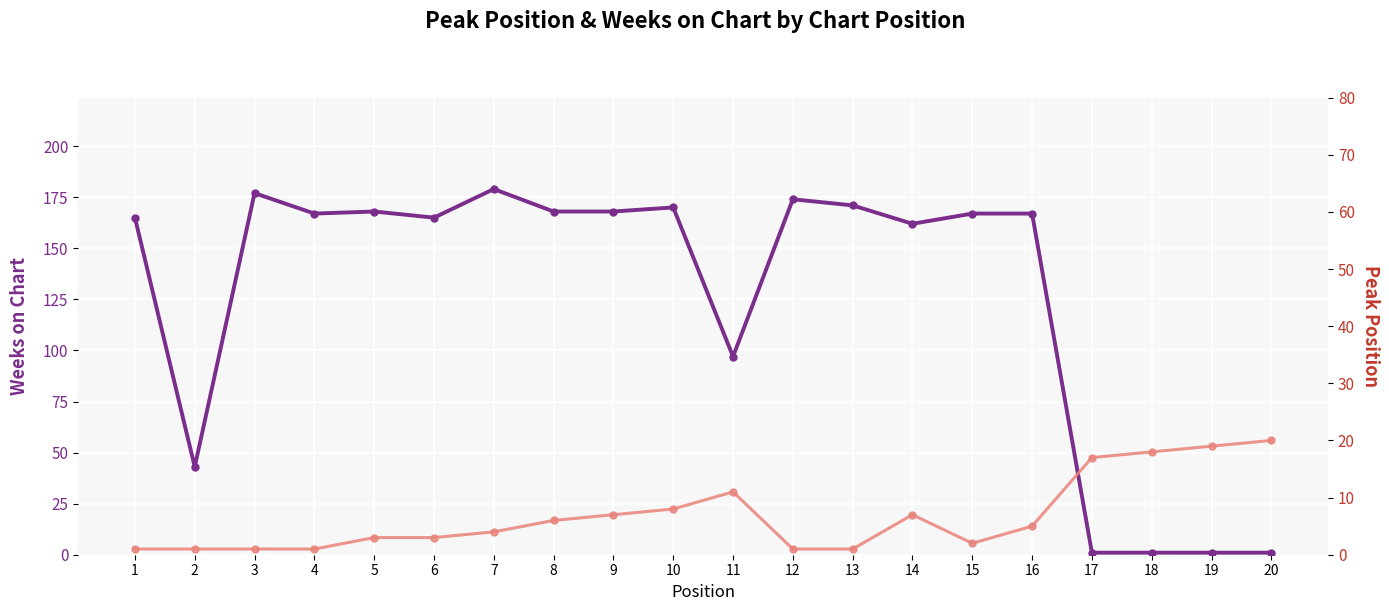

How many times do Weeks on Chart and Peak Position cross each other?

1